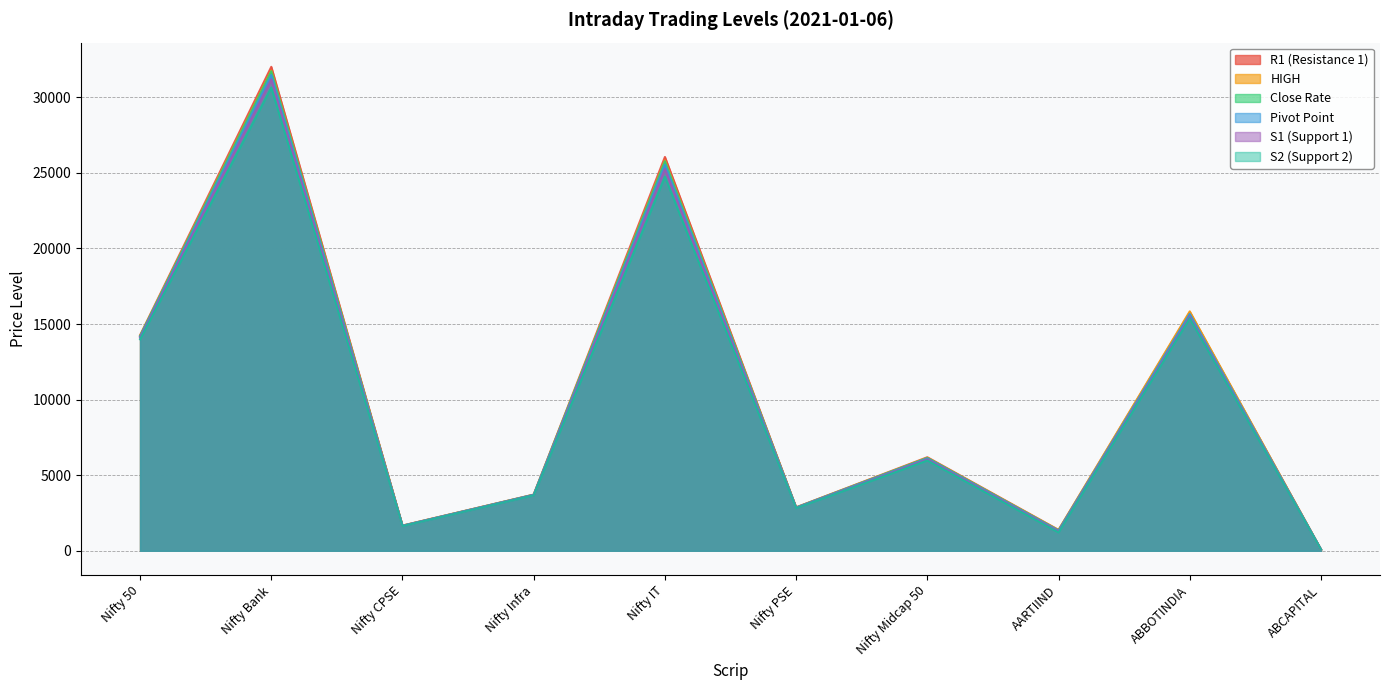

How many data points does each series have?

10